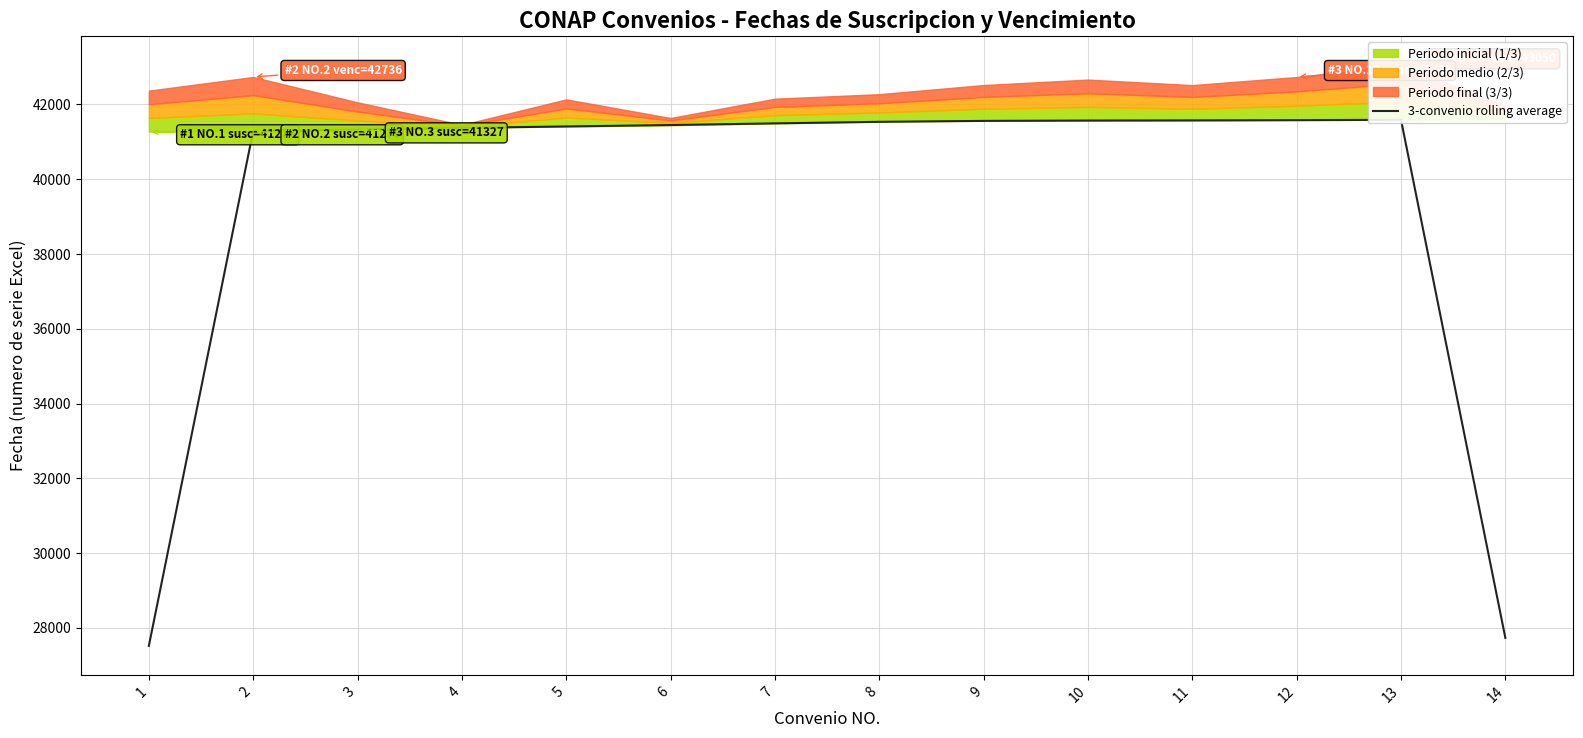

List the labels in order of value, smallest first.

1, 14, 2, 3, 4, 5, 6, 7, 8, 9, 10, 11, 12, 13